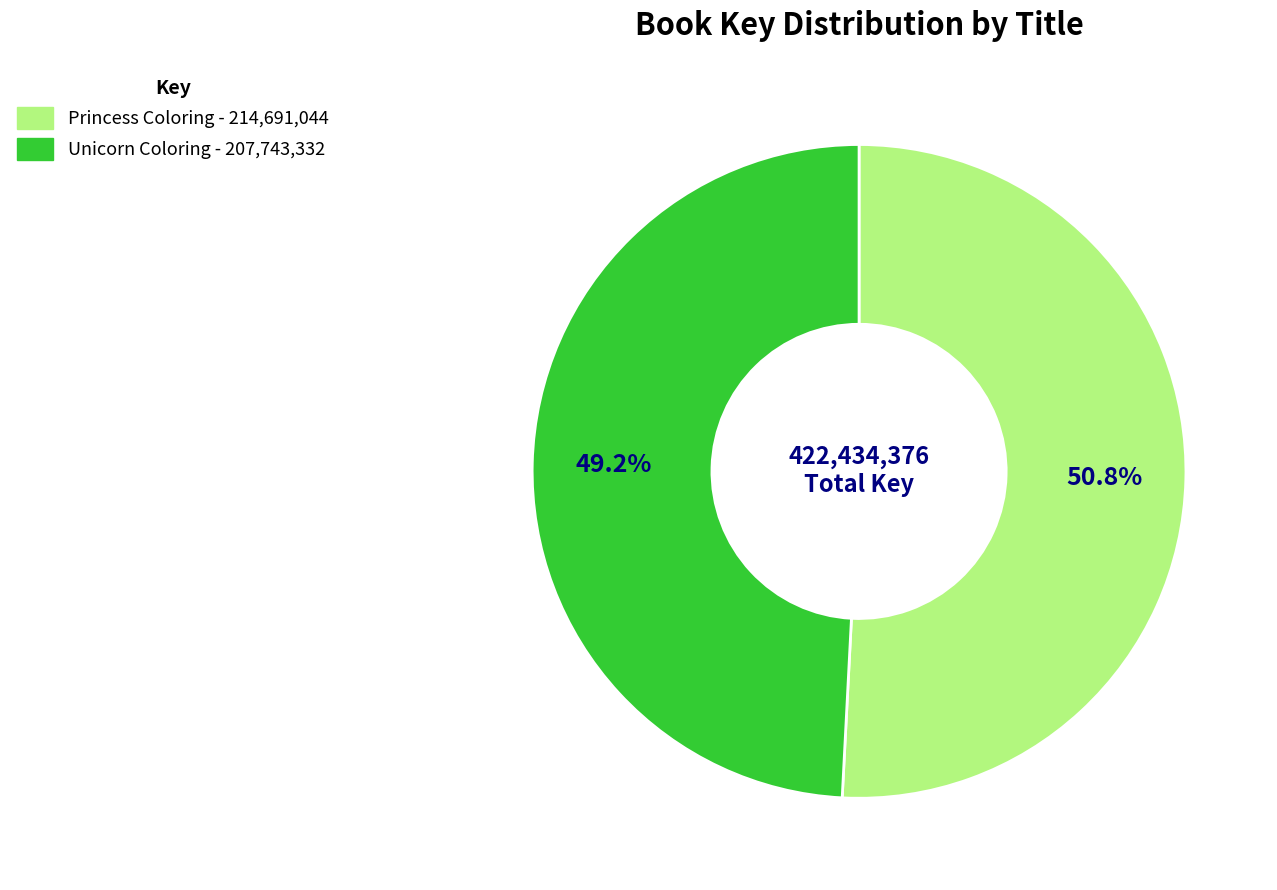

True or false: Unicorn Coloring accounts for 60% of the total.

False